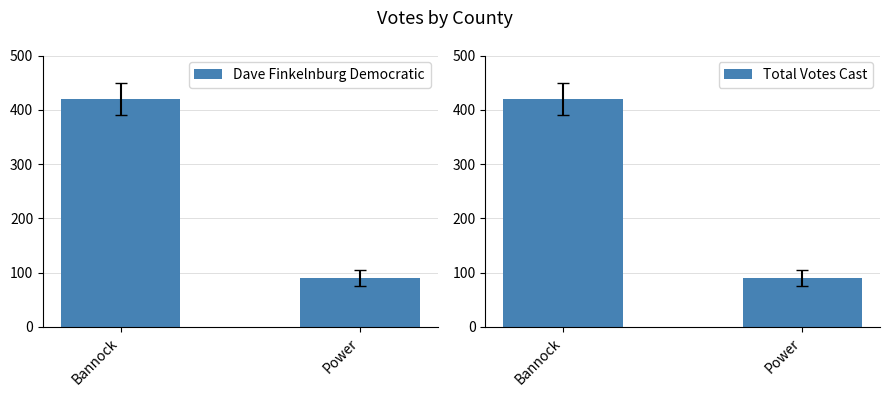

Reading left to right, list all the values displayed in this chart.

Dave Finkelnburg Democratic: 420	90
Total Votes Cast: 420	90